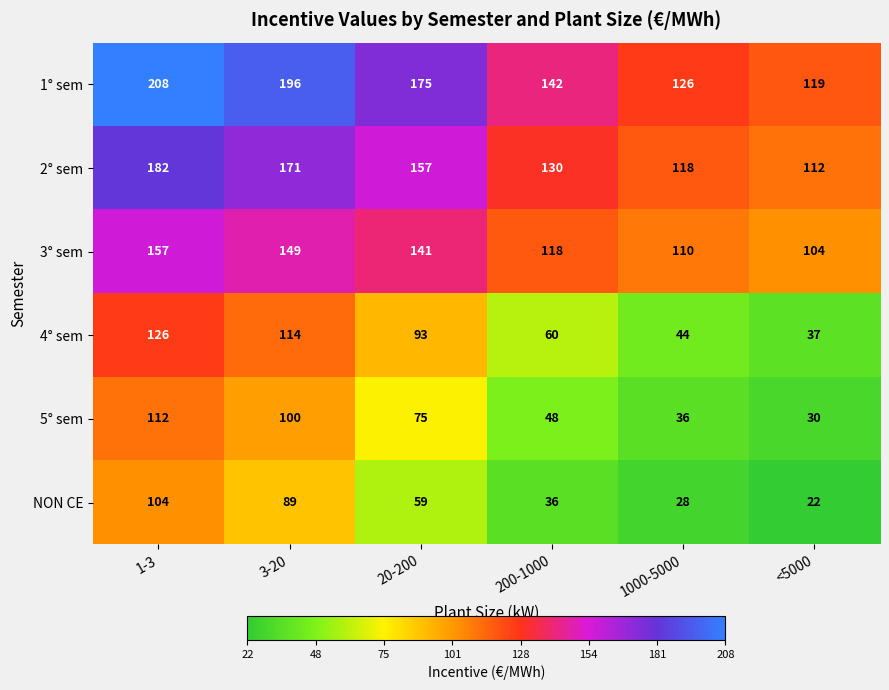

The value of 4° sem at 1-3 is 76. True or false?

False